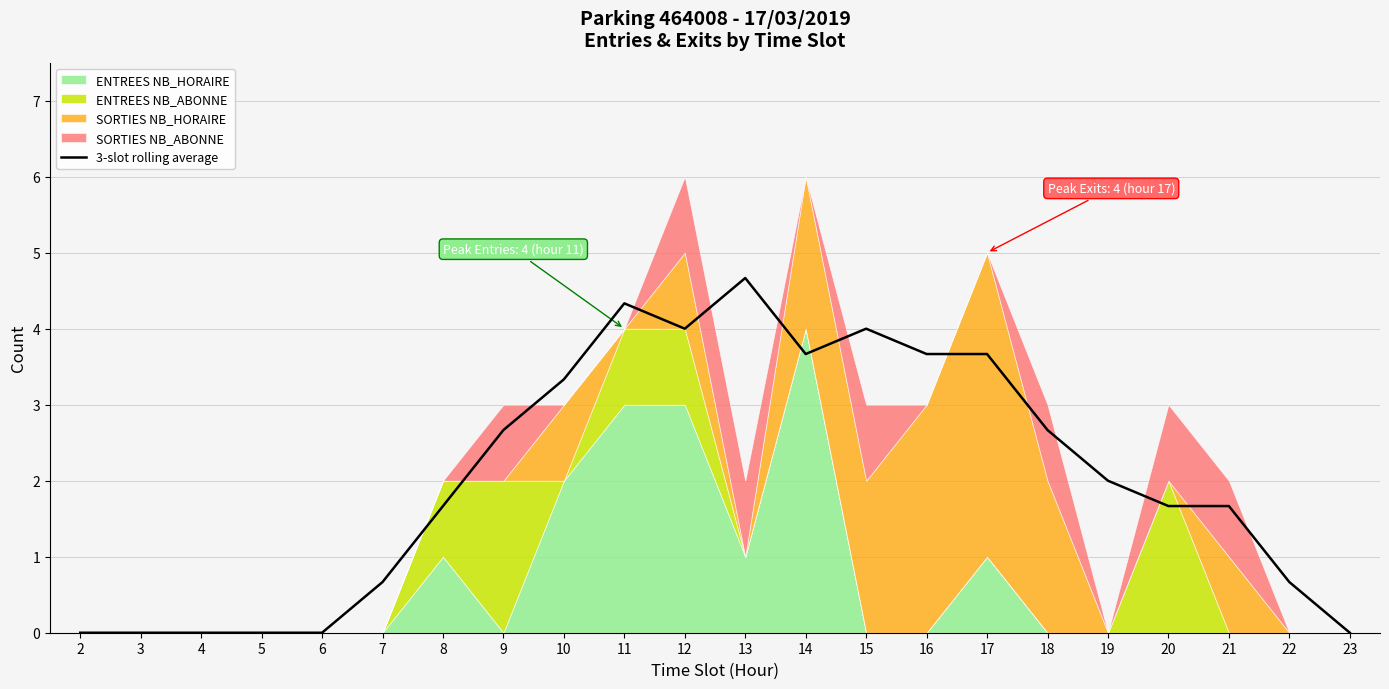

Read the value at 9.

2.7